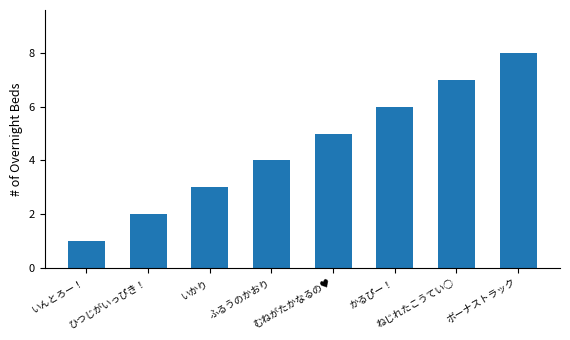

The chart shows a value of 8 at ボーナストラック. True or false?

True